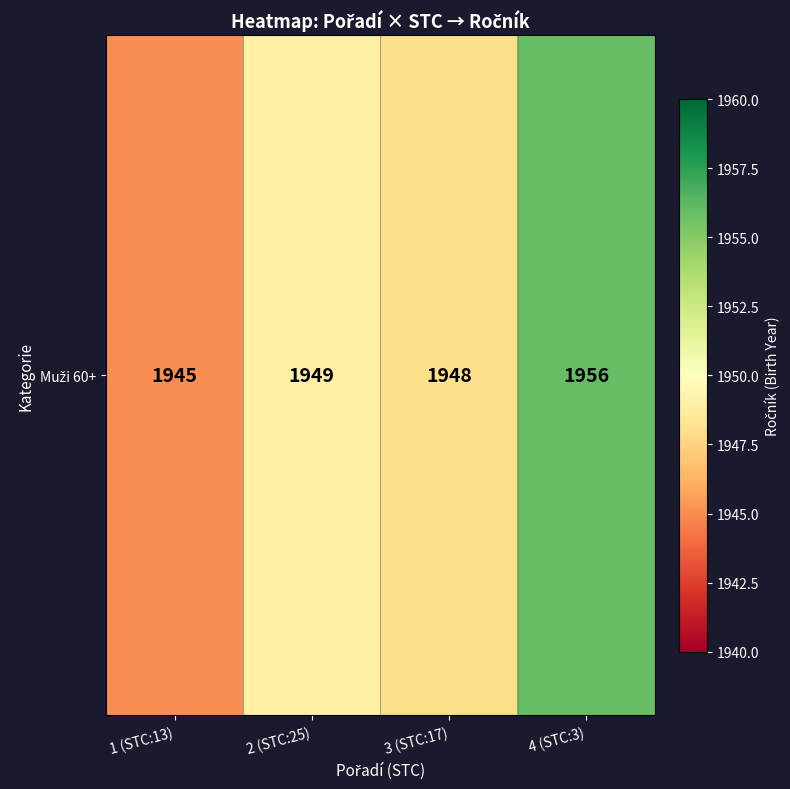

Which label corresponds to the largest value in the chart?

4 (STC:3)